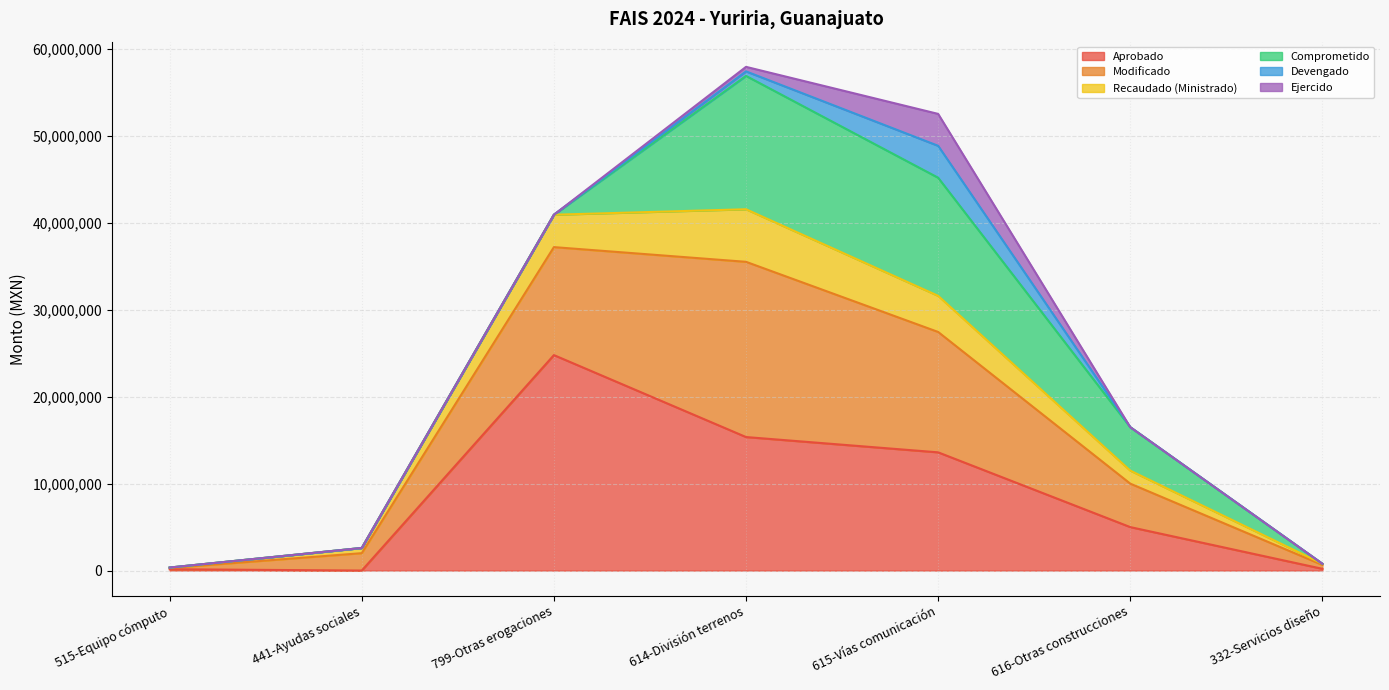

Is the value of Aprobado at 332-Servicios diseño greater than the value of Modificado at 616-Otras construcciones?

No